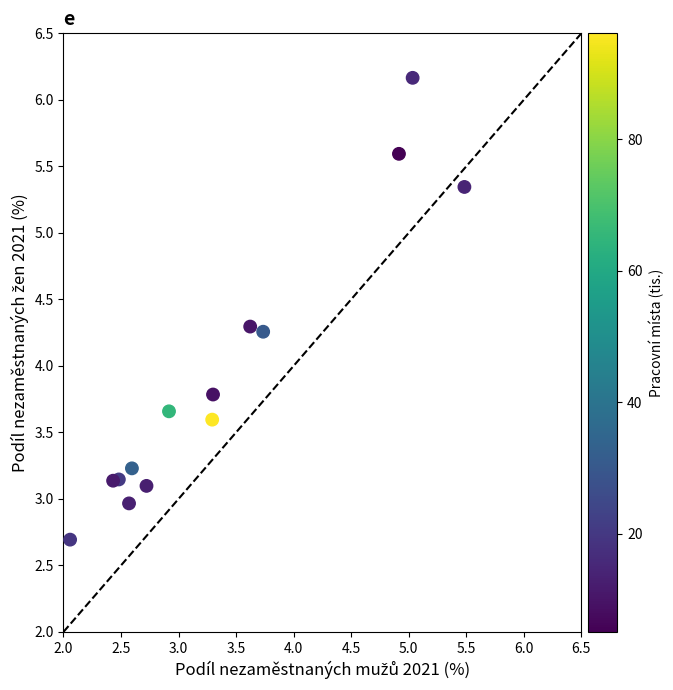

What is the range of X values (max minus min)?

3.4